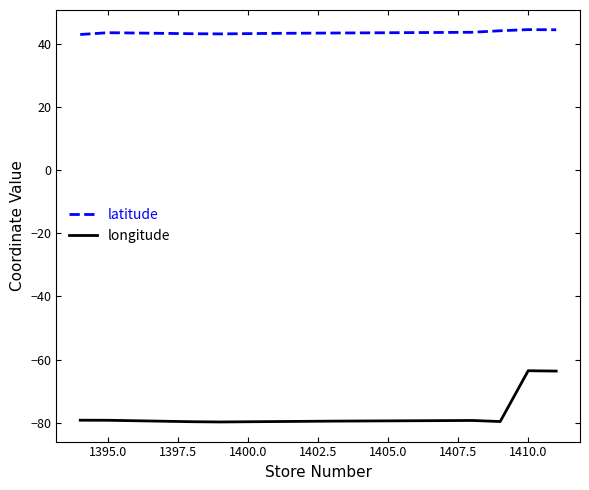

Which series has the largest total across all categories?

latitude